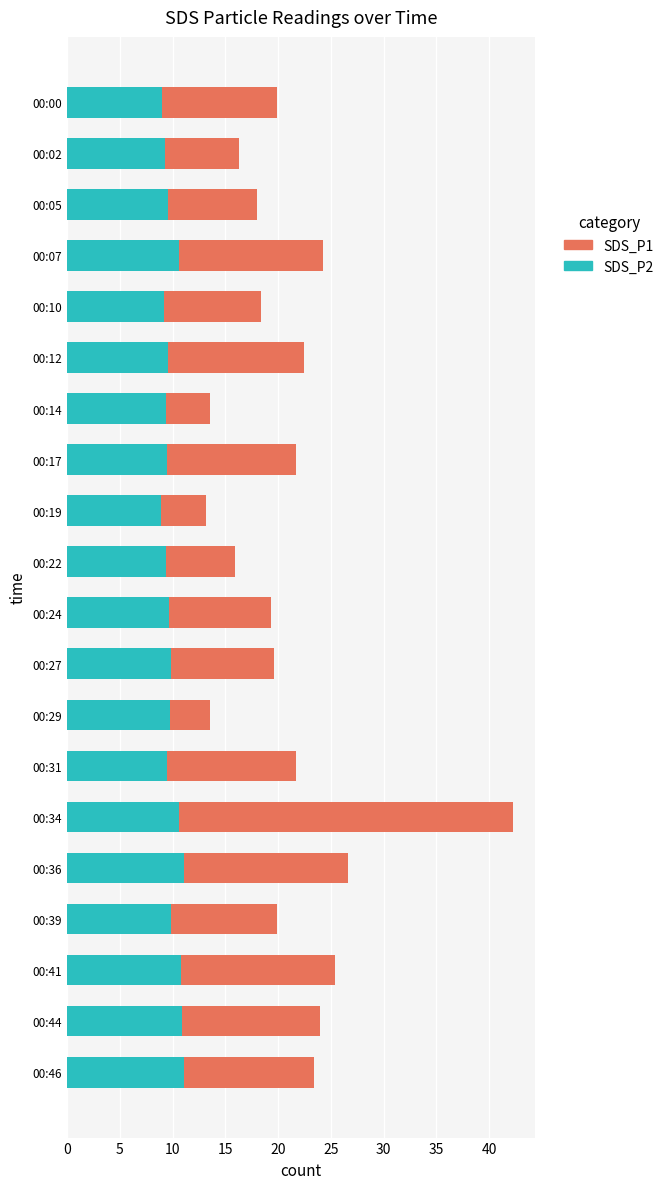

What is the value of the SDS_P2 bar at the 7th from the left?

9.4